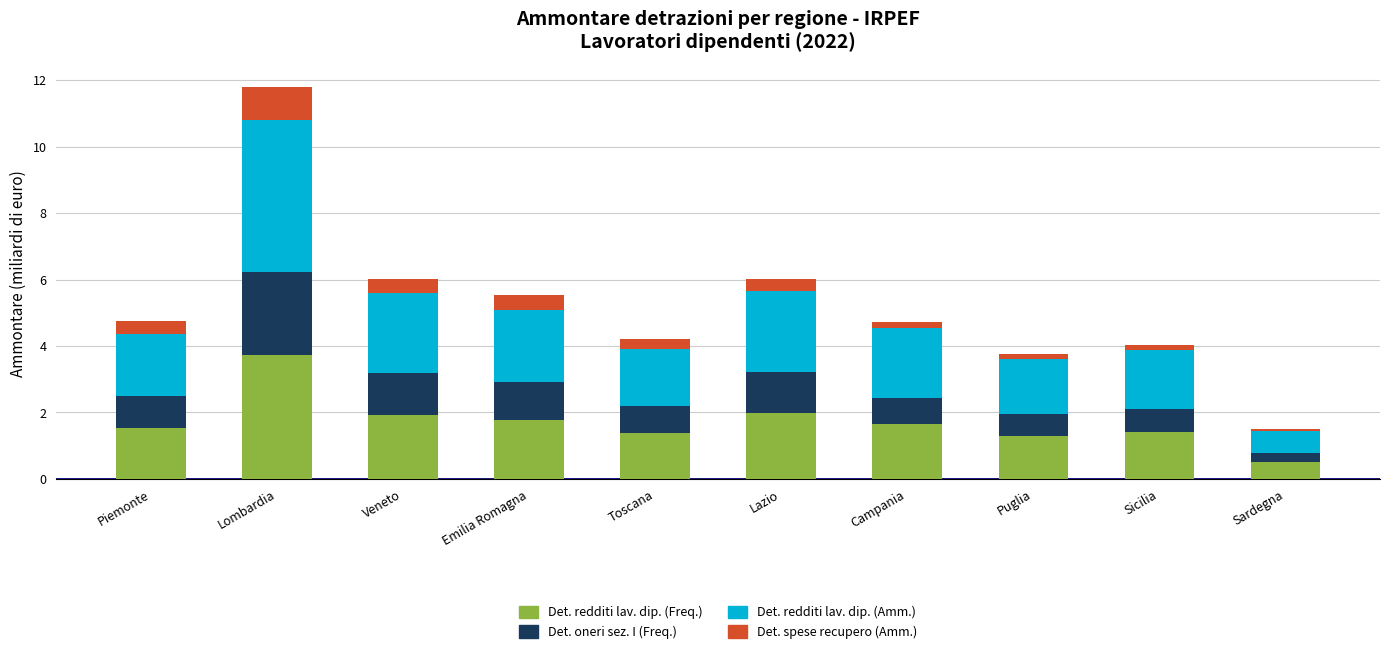

Are the bars grouped side by side (vs. stacked)?

No